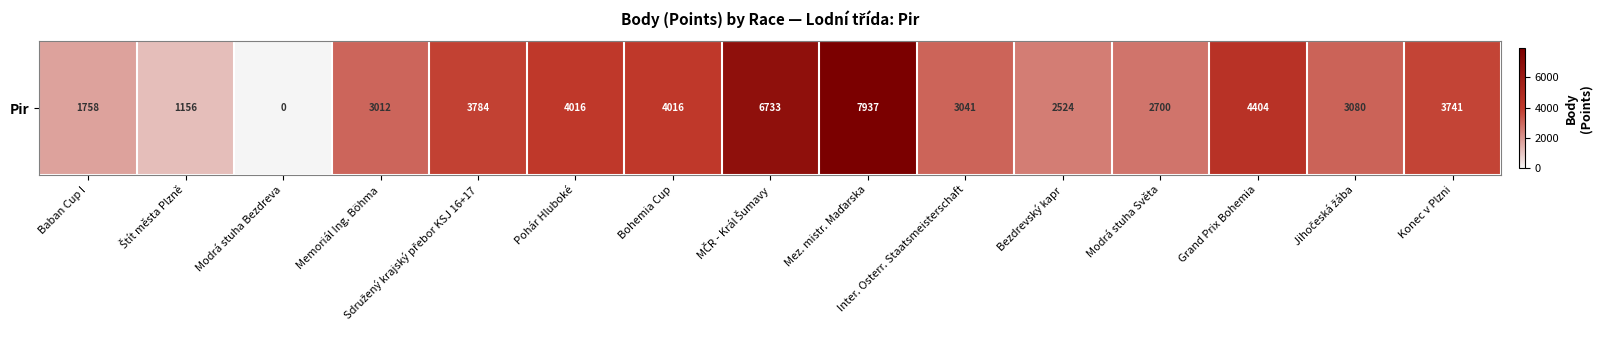

What is the change in value from Inter. Osterr. Staatsmeisterschaft to Konec v Plzni?

+700